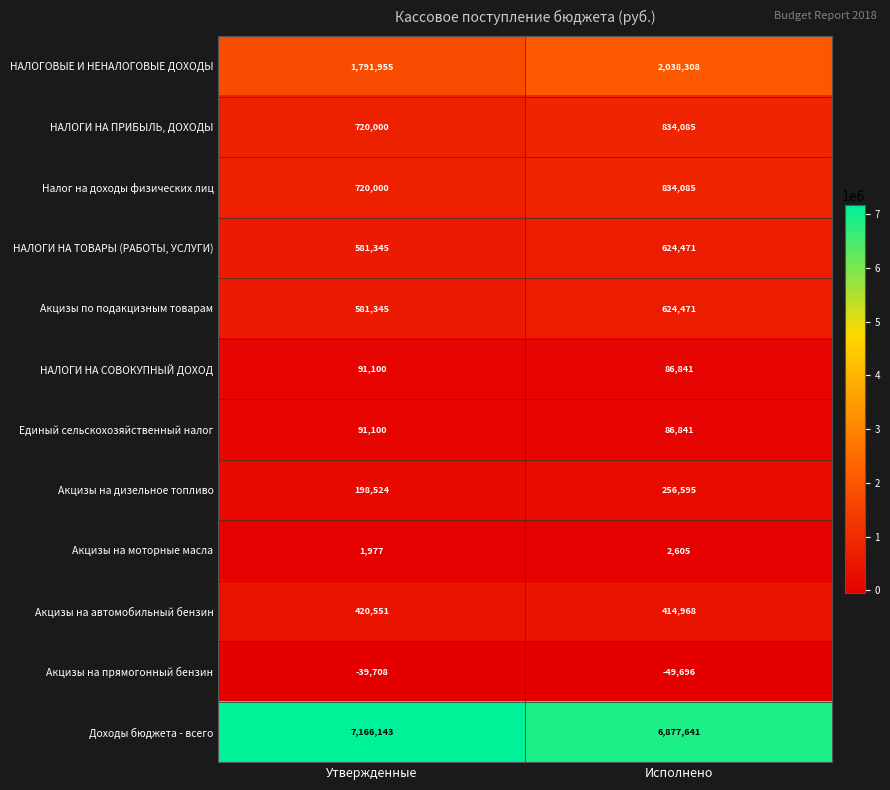

Between Утвержденные and Исполнено, which series saw the biggest shift?

Доходы бюджета - всего